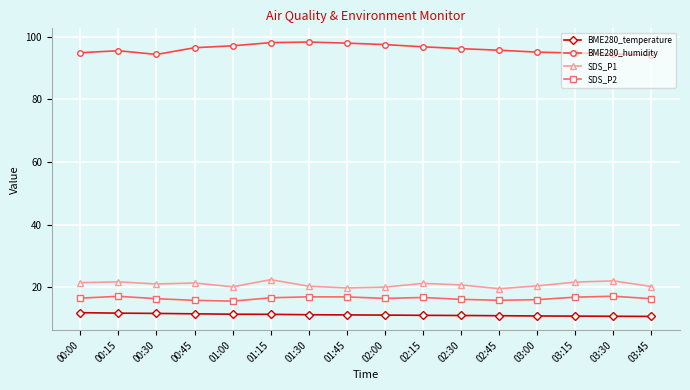

What is the label of the 10th point from the left?

02:15